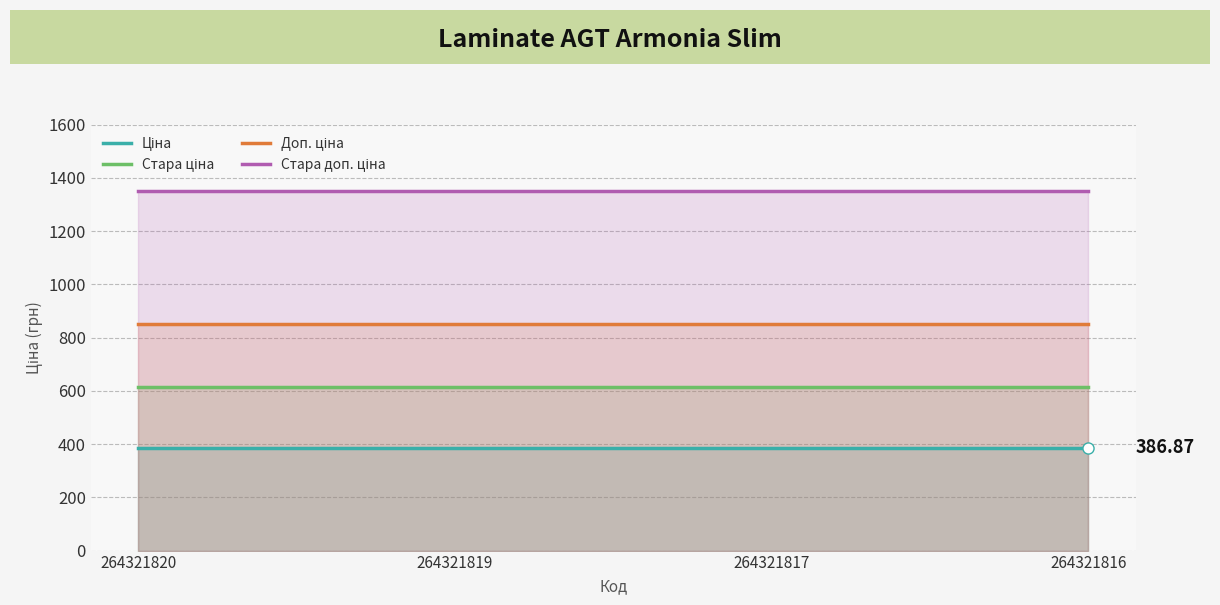

List the series in order of their peak value, lowest first.

Ціна, Стара ціна, Доп. ціна, Стара доп. ціна